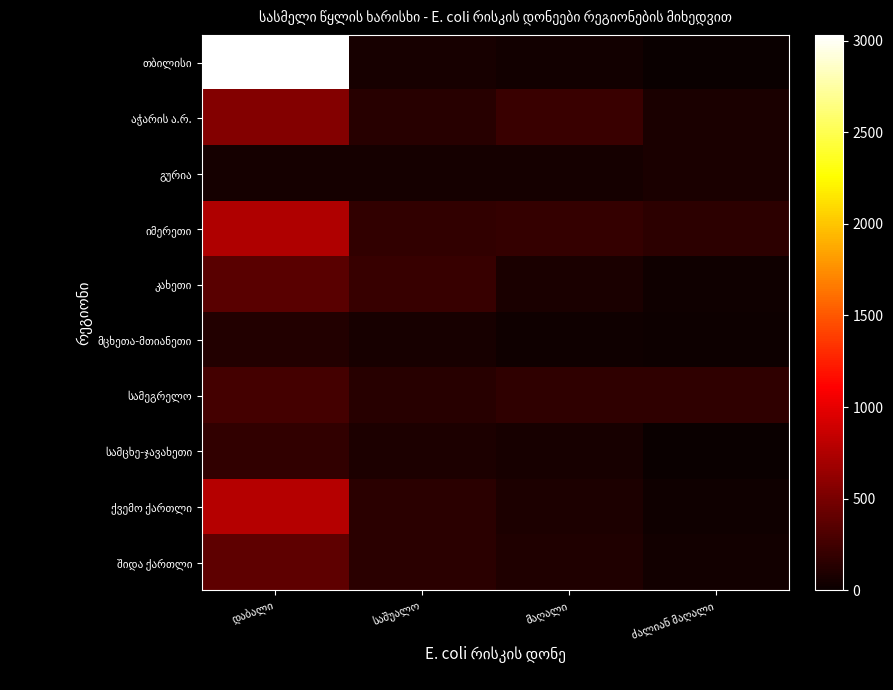

The value of გურია at ძალიან მაღალი is 76.5. True or false?

True